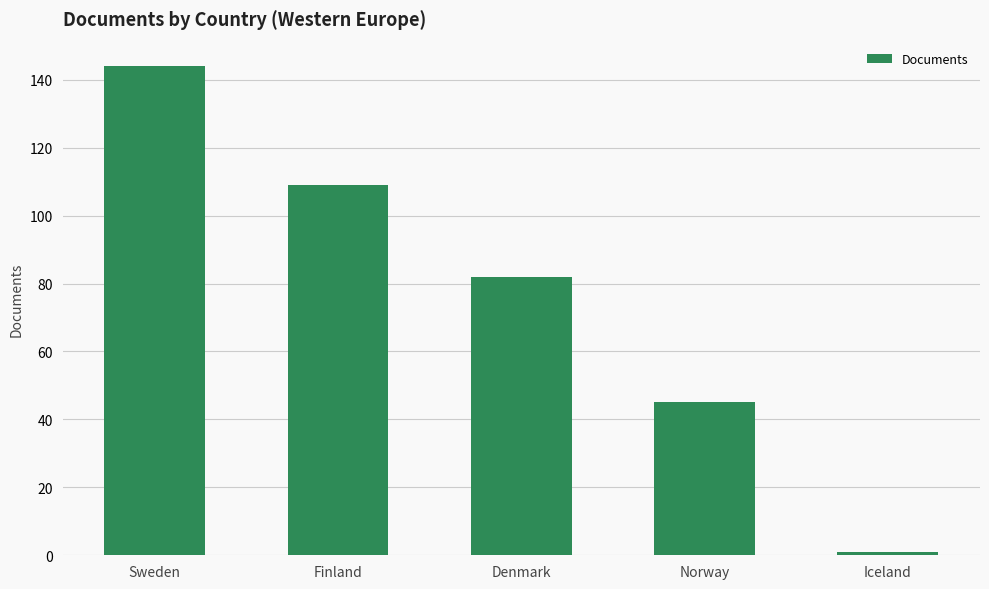

Does the chart contain stacked bars?

No